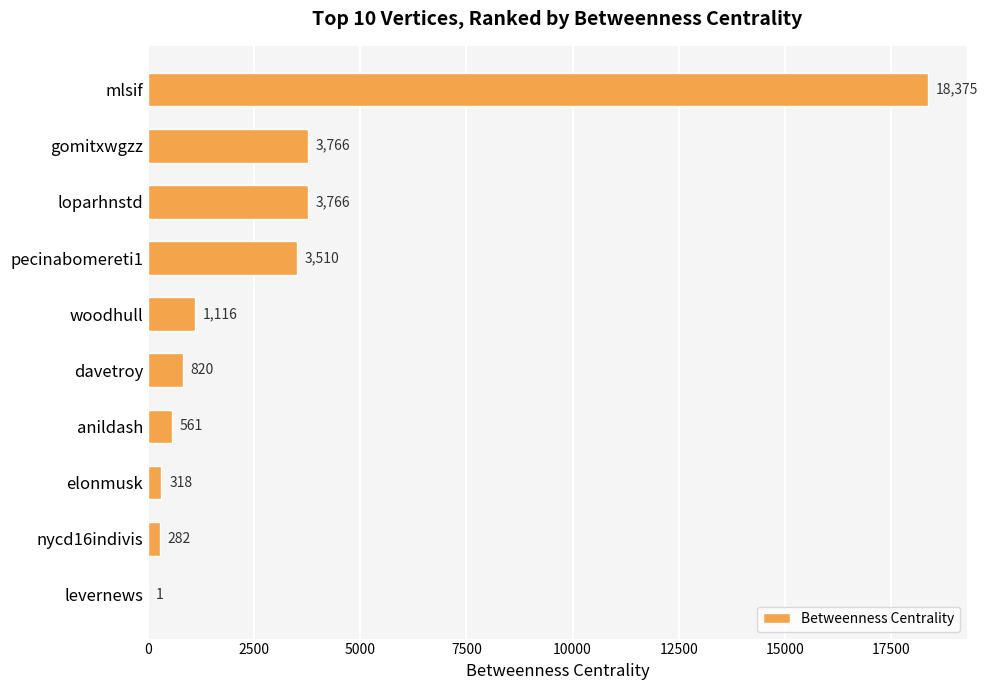

What value does the data have at davetroy?

820